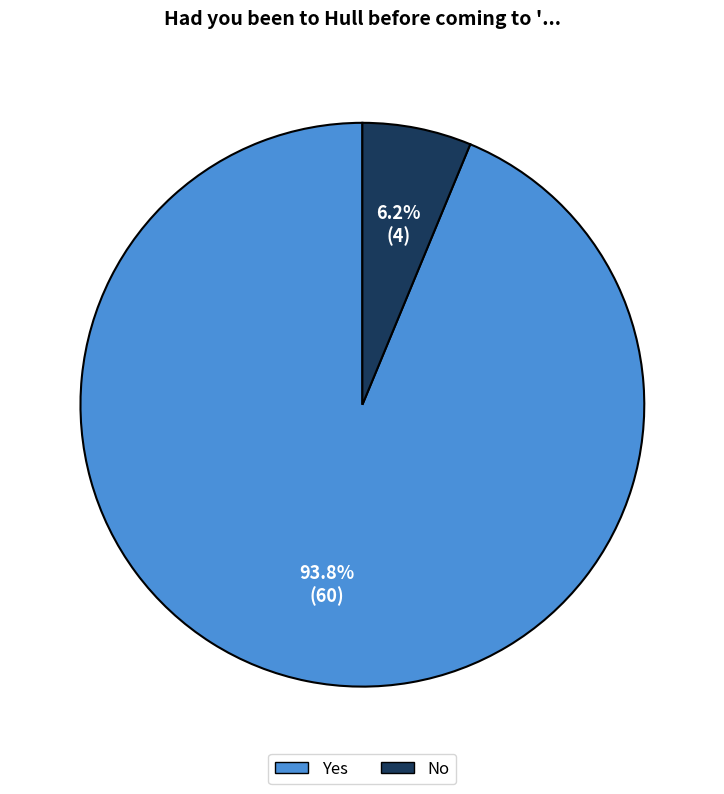

True or false: Yes accounts for 94% of the total.

True